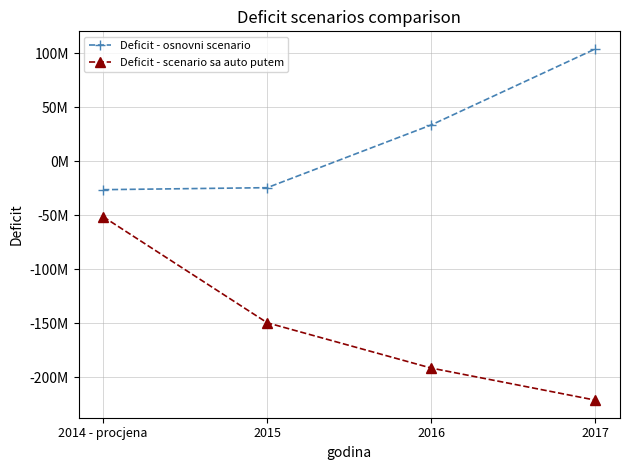

What is the difference between the highest and lowest values at 2017?

325000000.0